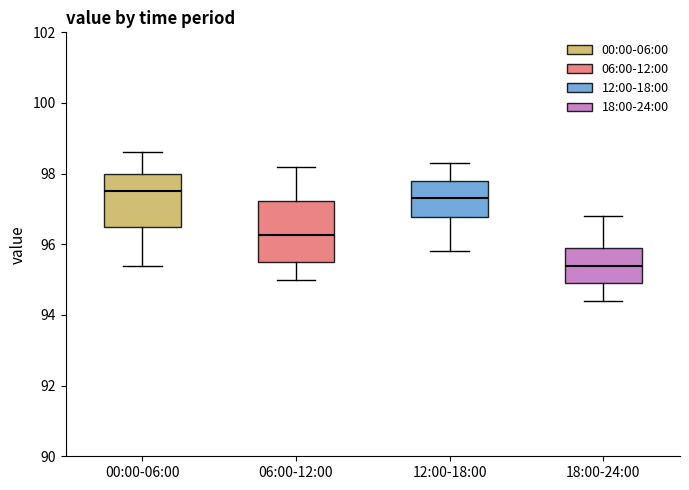

Reading left to right, transcribe this box plot: for each box, give where its median line is, the range the box spans, and where its two whiskers end, as read against the y-axis. The values are not printed on the chart, so give them approximately, as read against the axis.

00:00-06:00: median 97.6, box 96.6 to 98.0, whiskers 95.4 to 98.6
06:00-12:00: median 96.2, box 95.6 to 97.2, whiskers 95.0 to 98.2
12:00-18:00: median 97.4, box 96.8 to 97.8, whiskers 95.8 to 98.4
18:00-24:00: median 95.4, box 95.0 to 96.0, whiskers 94.4 to 96.8